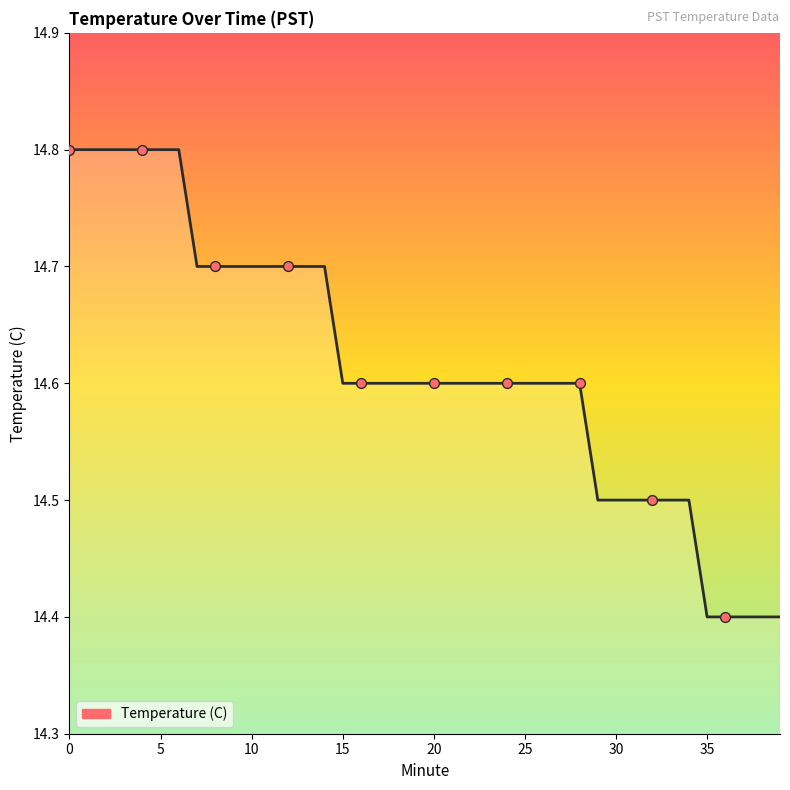

What is the smallest value displayed?

14.4